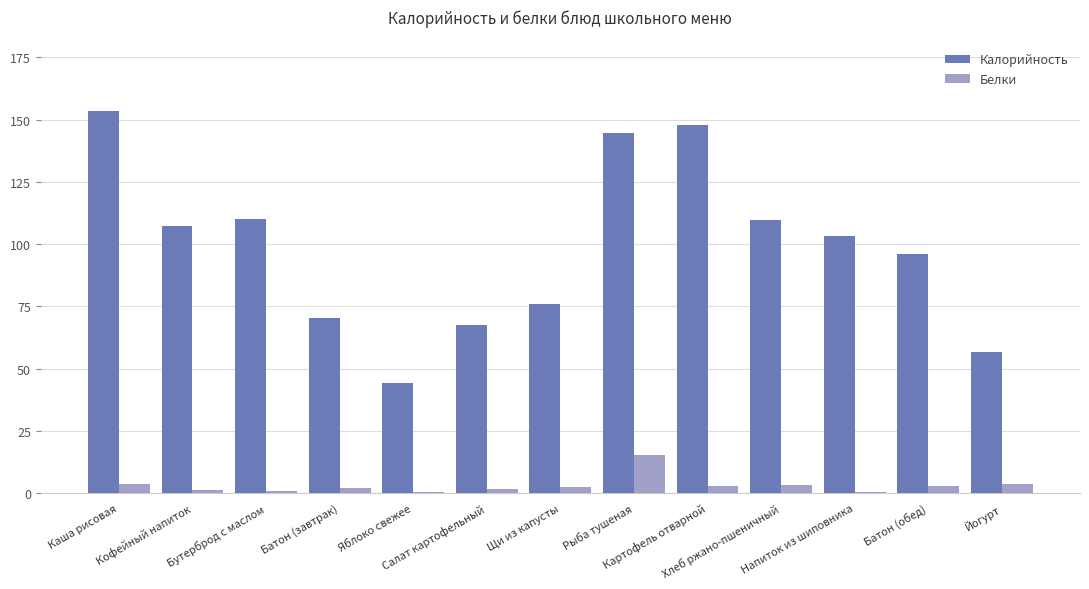

What is the greatest value displayed?

153.5